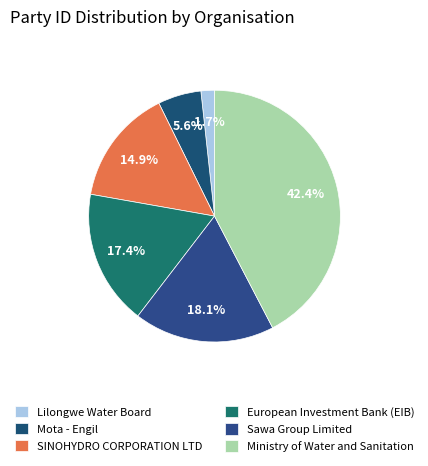

Count the number of slices in the pie.

6